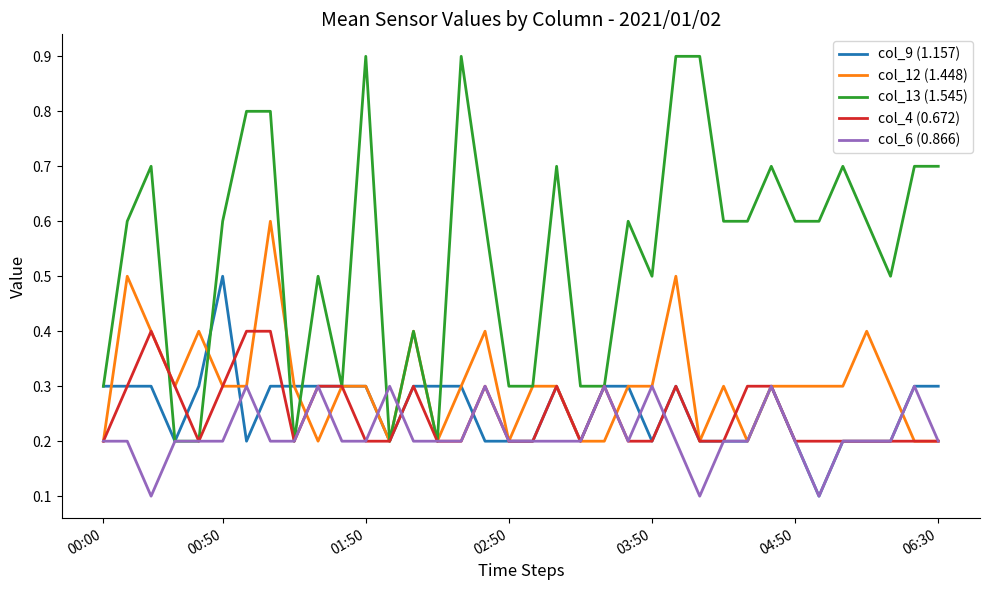

How many series are shown in this chart?

5